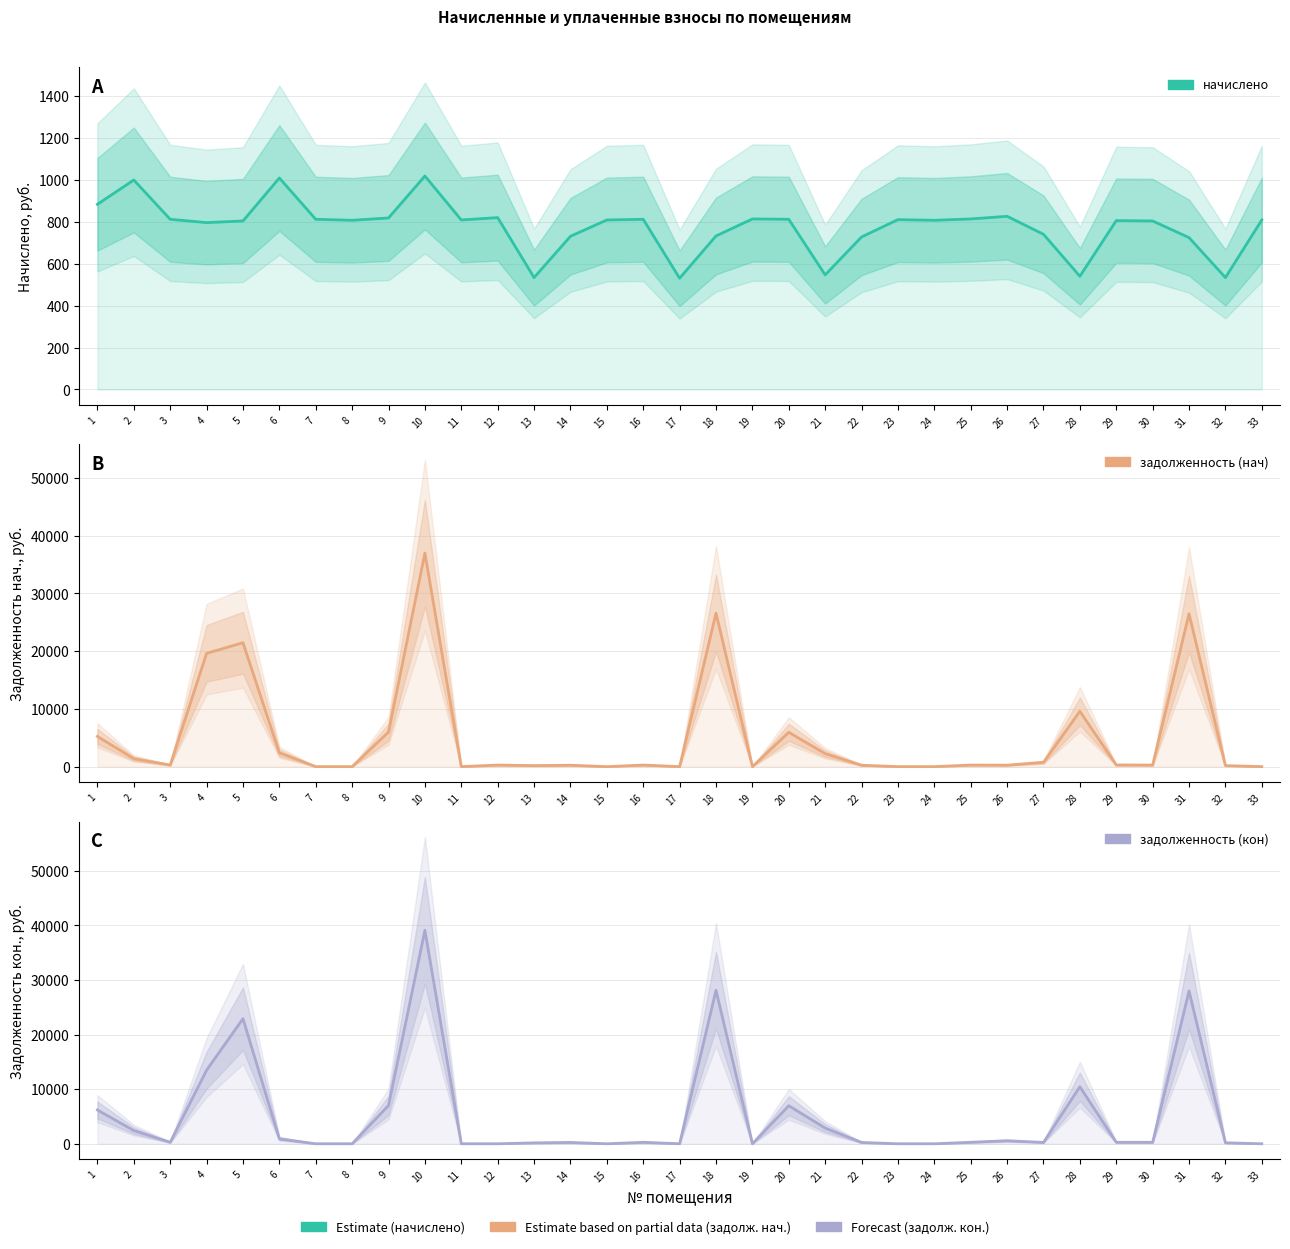

At how many categories does at least one series exceed 12419?

5